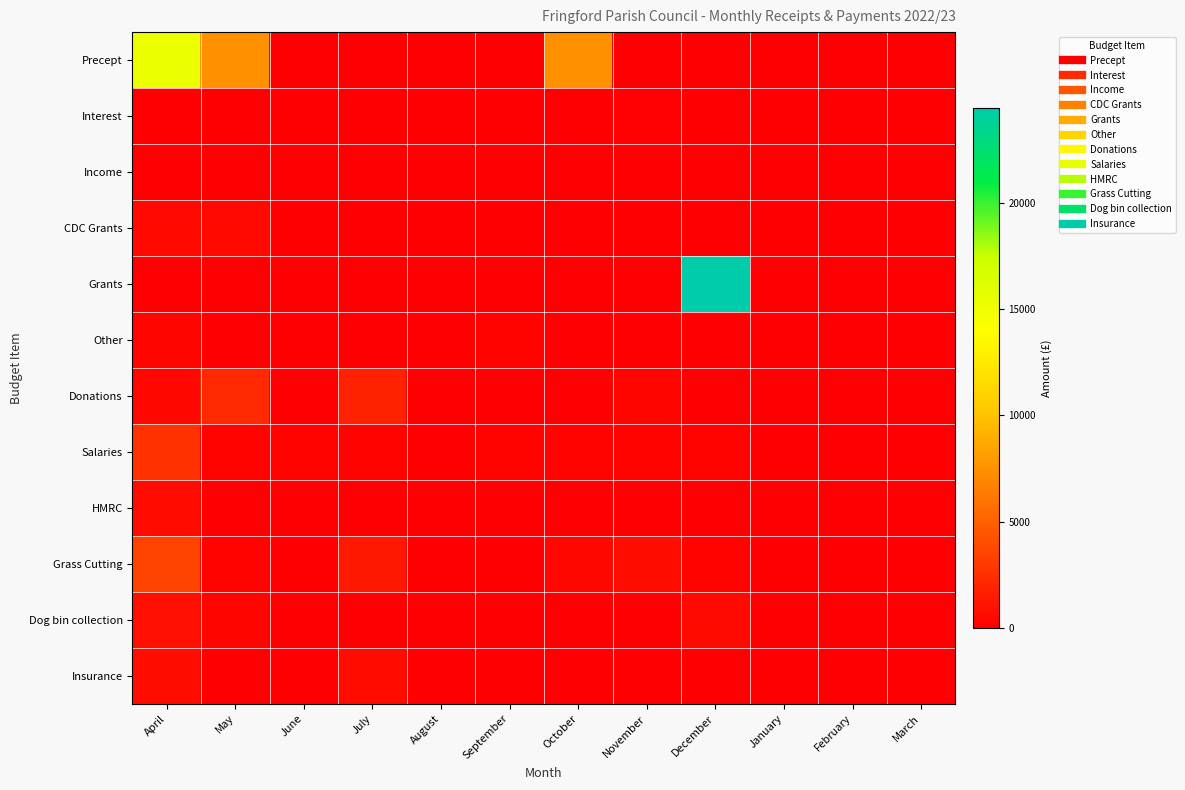

Rank the series by their maximum value, from lowest to highest.

Income, Interest, Other, CDC Grants, HMRC, Insurance, Dog bin collection, Donations, Salaries, Grass Cutting, Precept, Grants